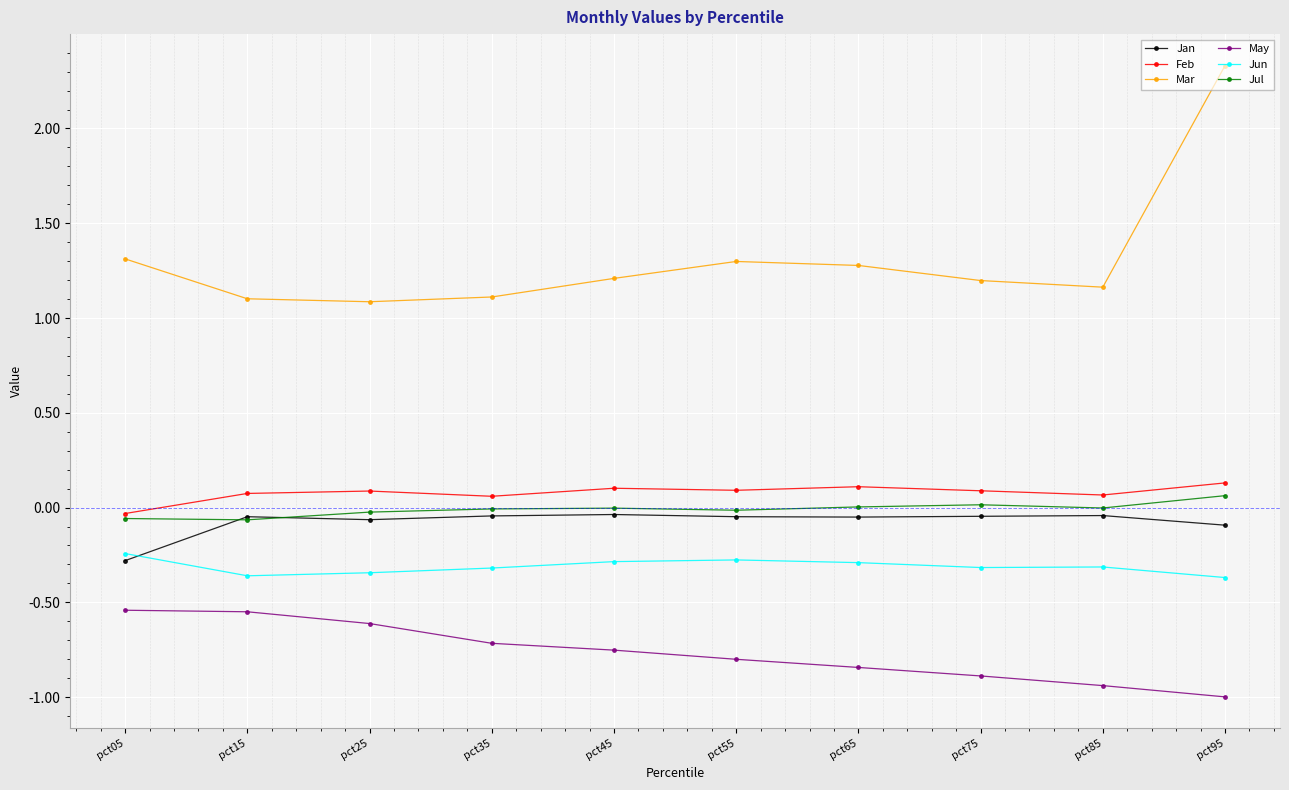

Count the Feb values in the range 0 to 1.

9